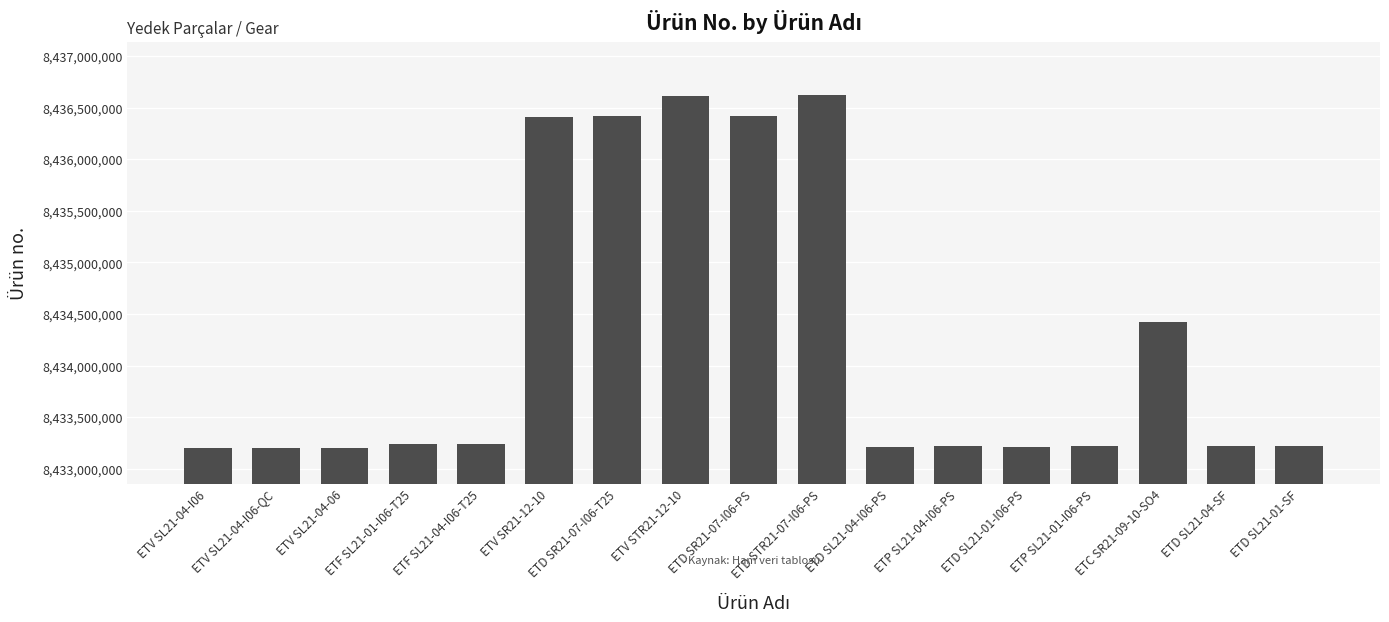

What is the change in value from ETV SL21-04-I06-QC to ETD SL21-01-I06-PS?

+9819